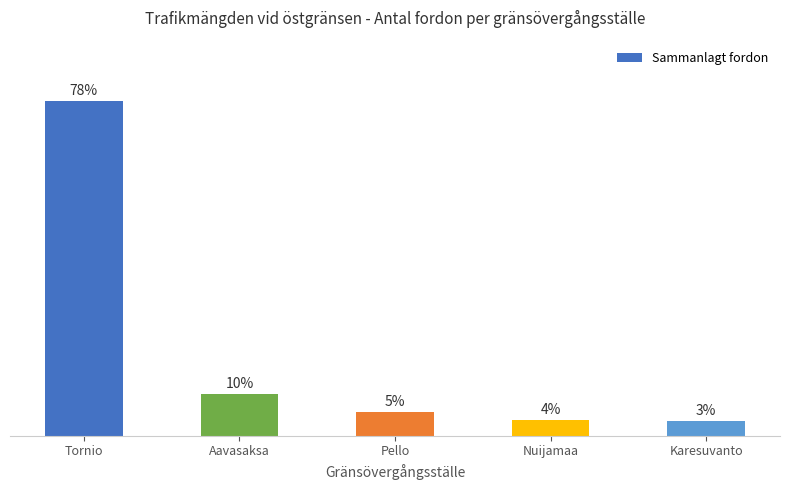

Are the bars horizontal?

No